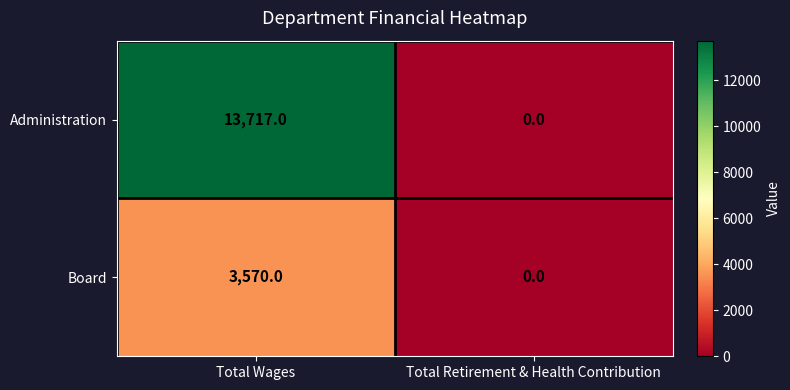

Which category has the lowest value in the Administration series?

Total Retirement & Health Contribution